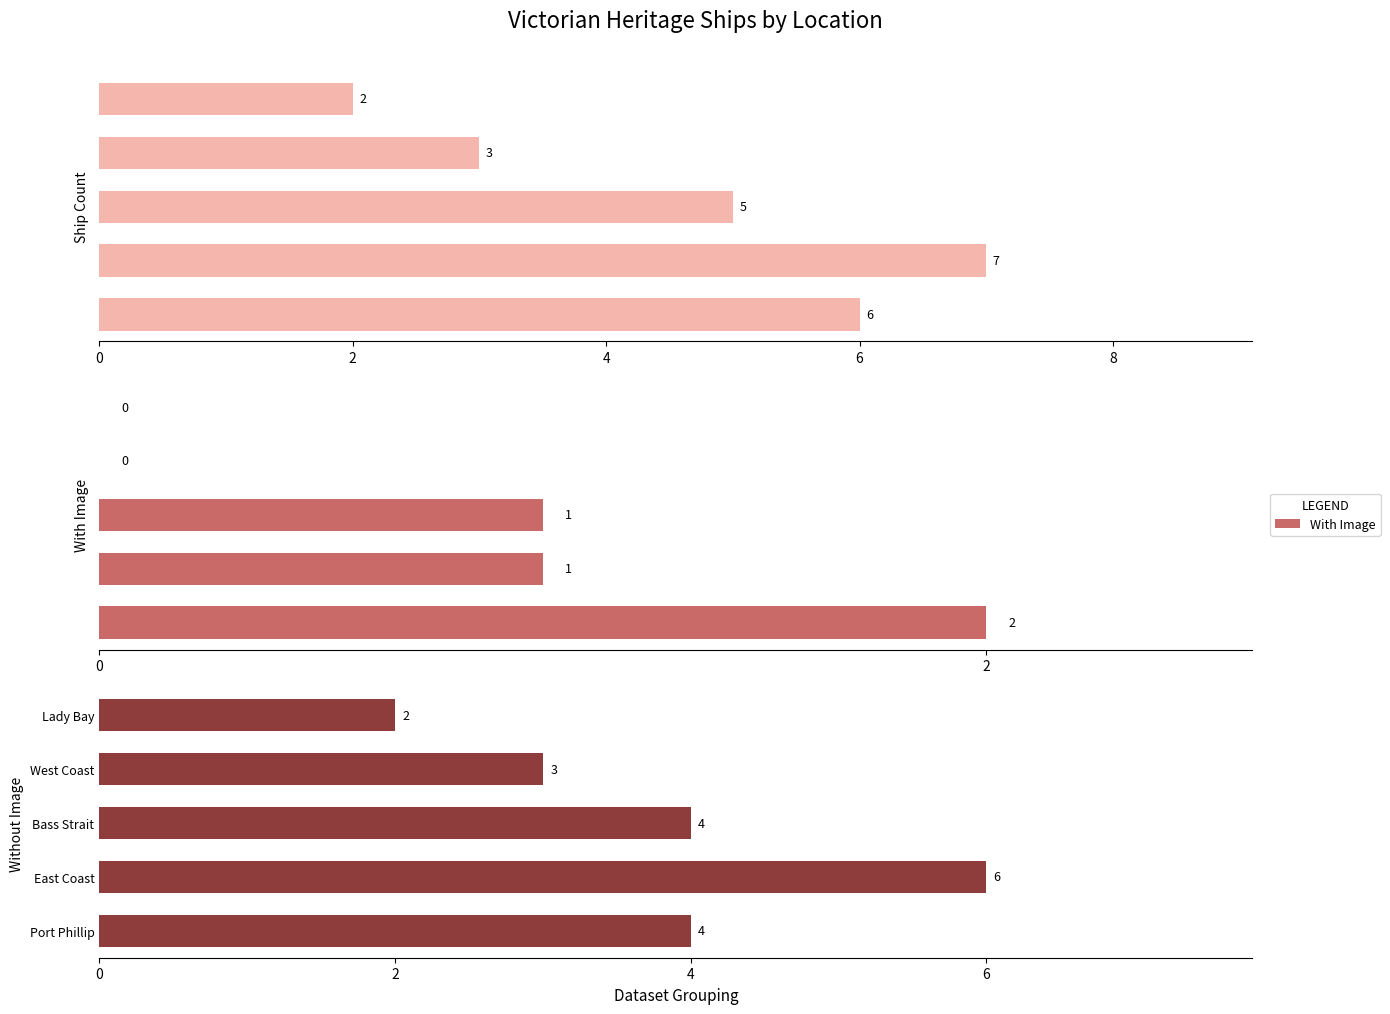

What is the highest value of the Without Image series?

6